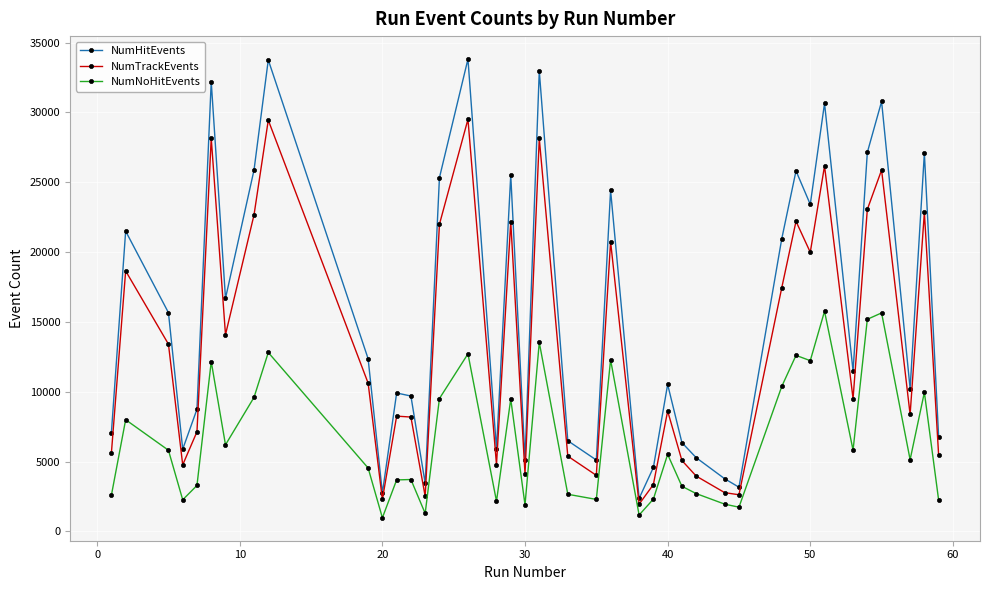

Which series has the largest range (max minus min)?

NumHitEvents